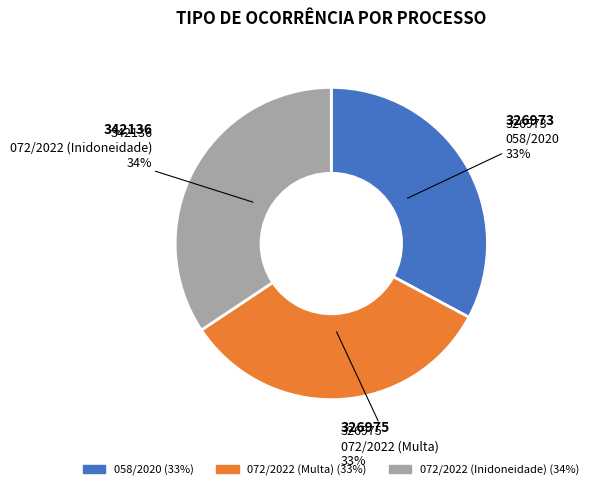

What is the ratio of the value at 072/2022 (Inidoneidade) to the value at 058/2020?

1.0